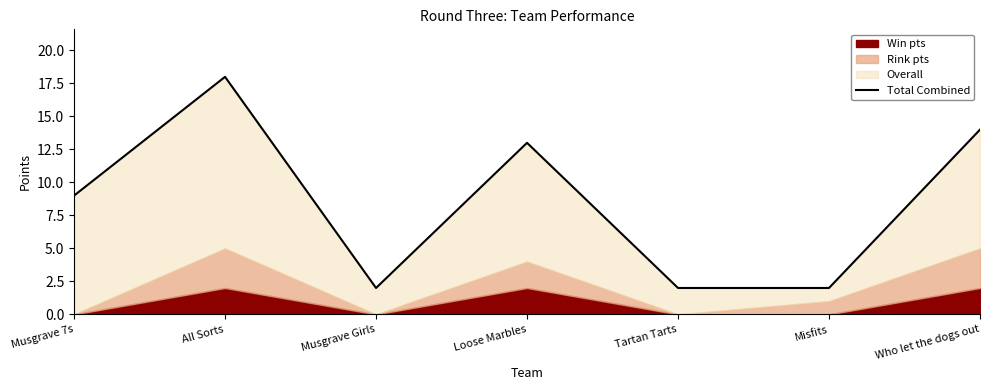

What position from the right is Tartan Tarts?

3